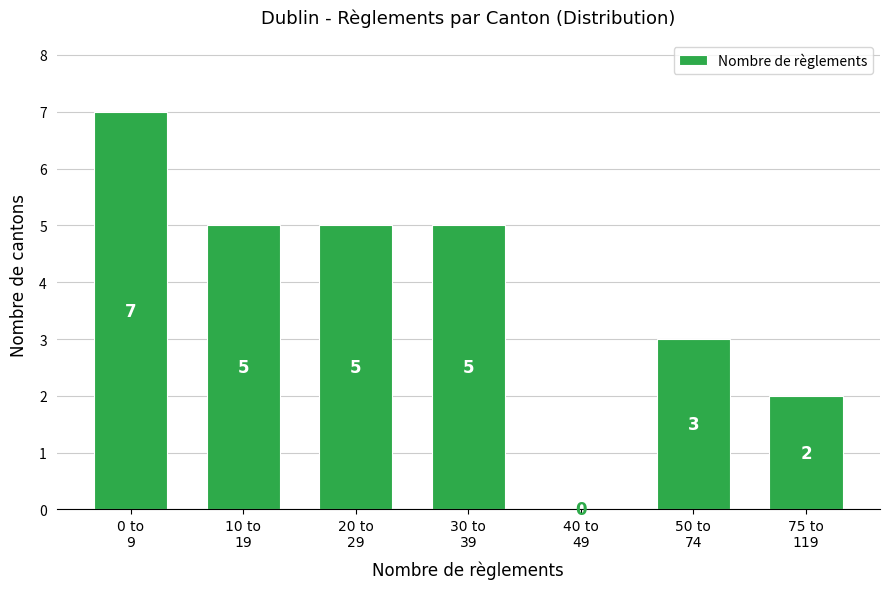

What is the sum of all values?

27